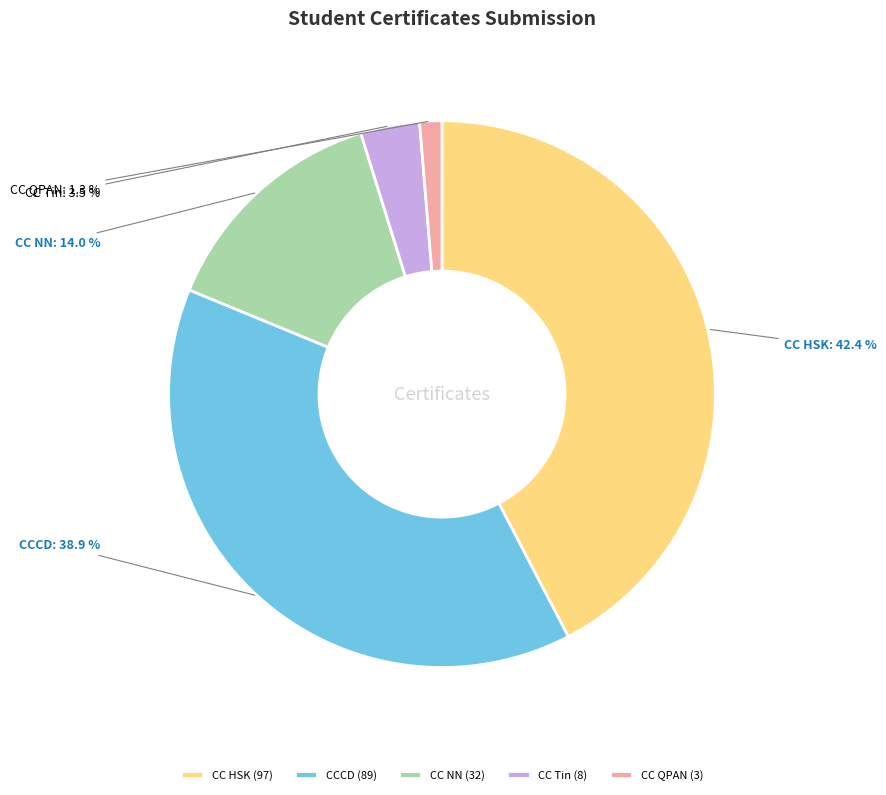

What is the ratio of the value at CC Tin to the value at CC QPAN?

2.7